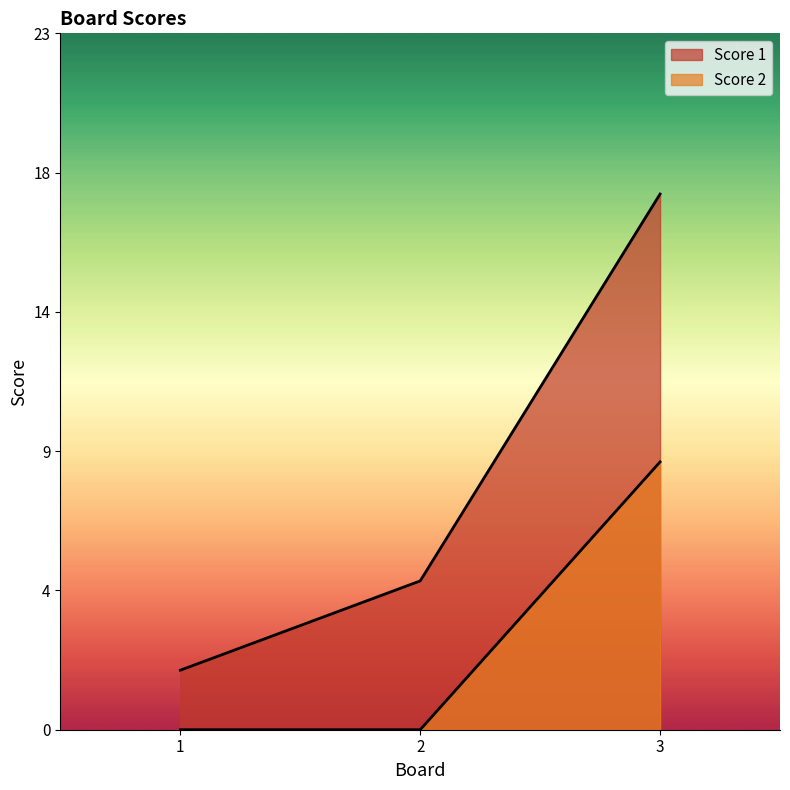

Does the chart display data point markers on the line(s)?

No